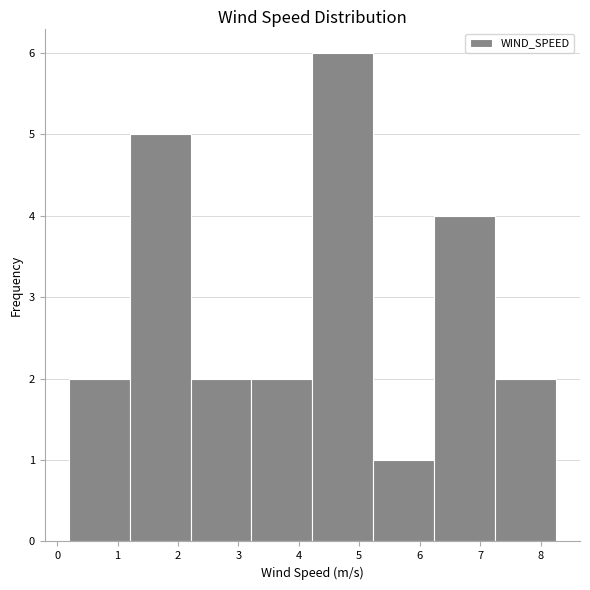

What is the height of the bar covering 0.2 to 1.2 on the x-axis? Neither the bar edges nor the heights are printed on the chart, so give them approximately, as read against the axes.

2